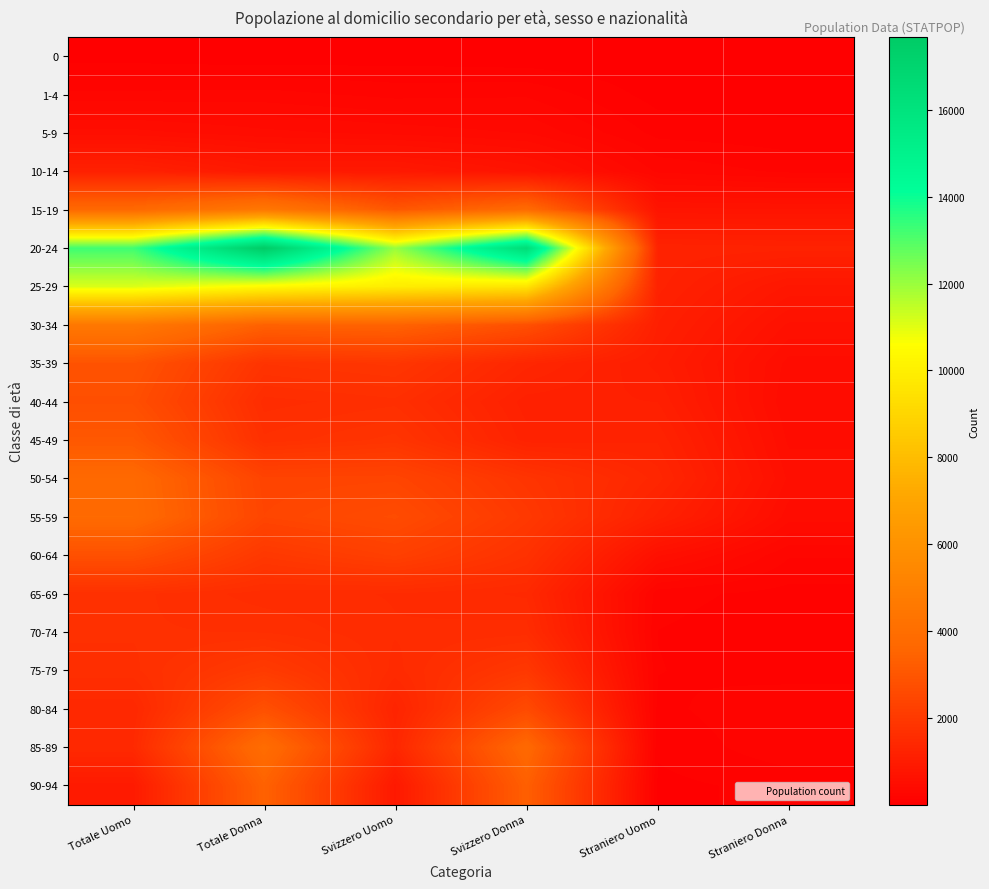

At how many categories does at least one series exceed 12665?

3